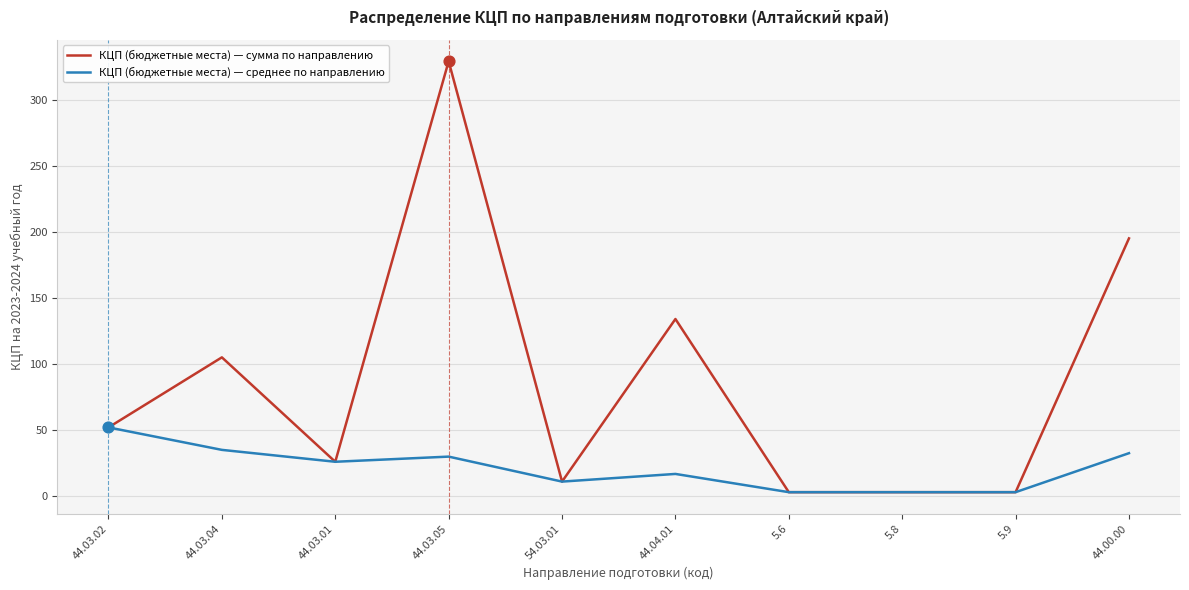

Between 44.04.01 and 44.00.00, which series saw the biggest shift?

КЦП (бюджетные места) — сумма по направлению